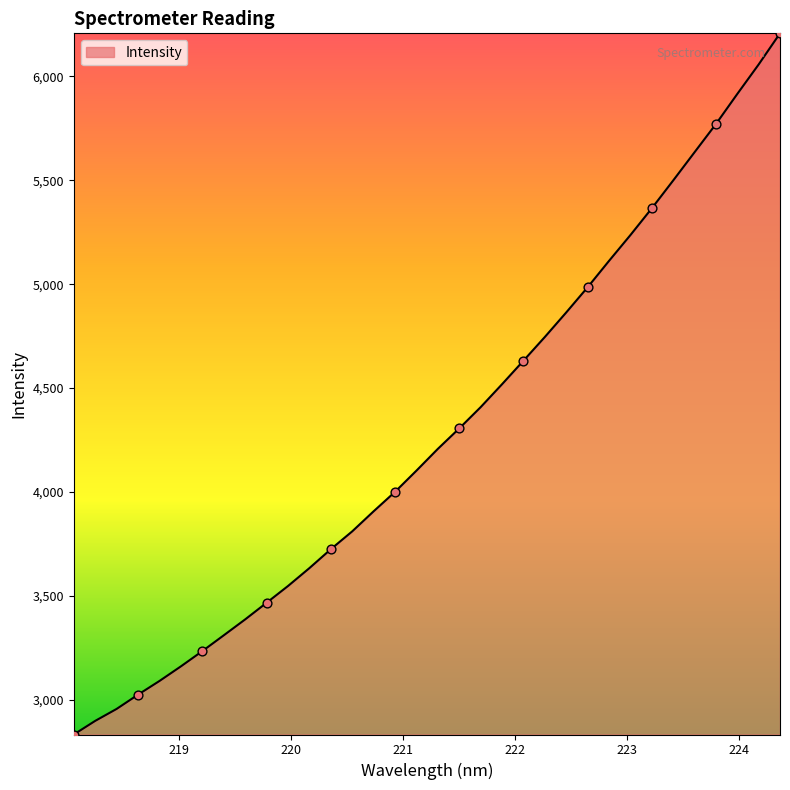

What is the minimum value shown in the chart?

2832.8